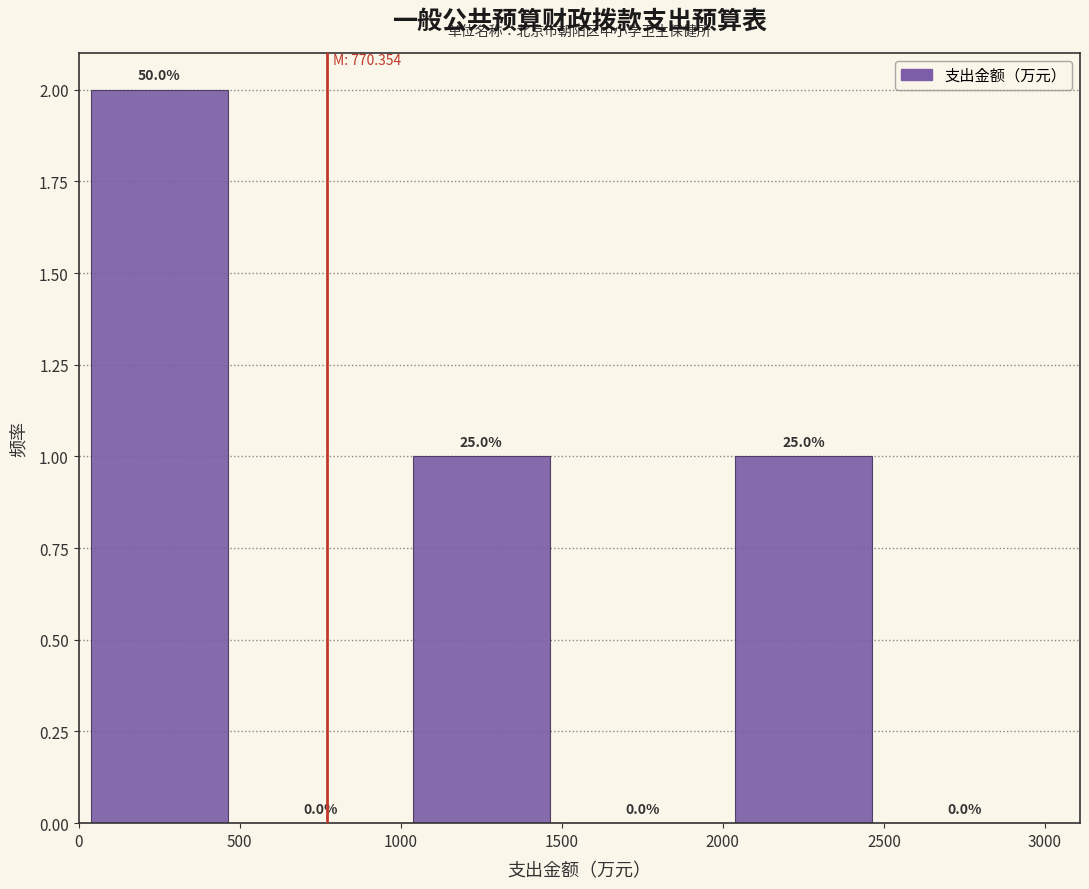

Which range on the x-axis has the tallest bar?

0 to 500